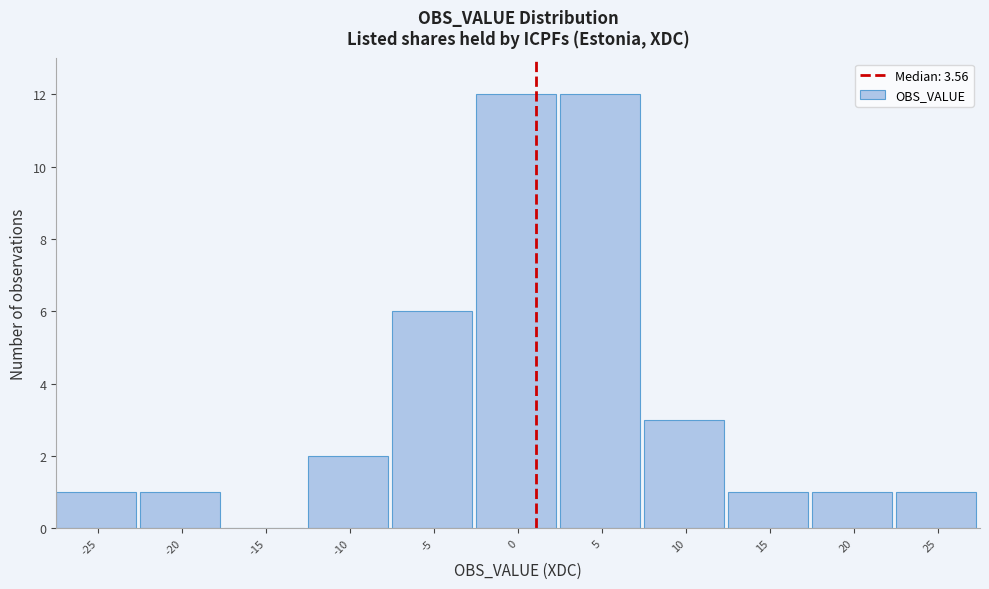

What is the sum of the values at 15 and 10?

4